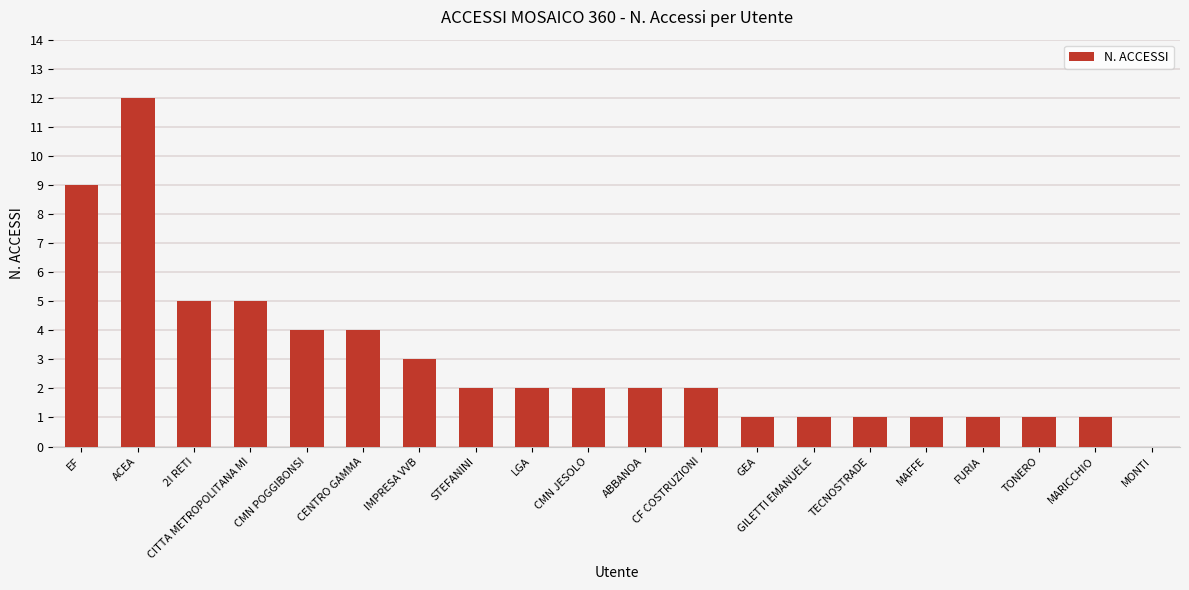

Is it true that the value at 2I RETI is 5?

True